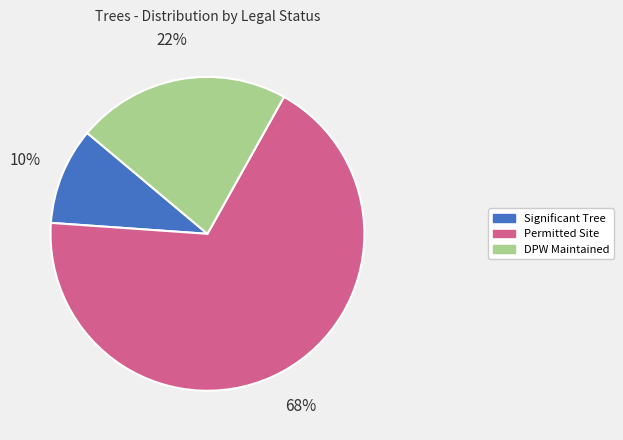

Which category accounts for the majority?

Permitted Site